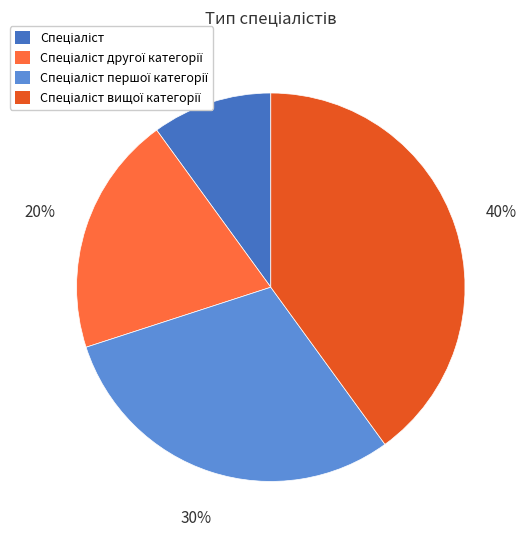

Is there any slice that represents more than half of the pie?

No